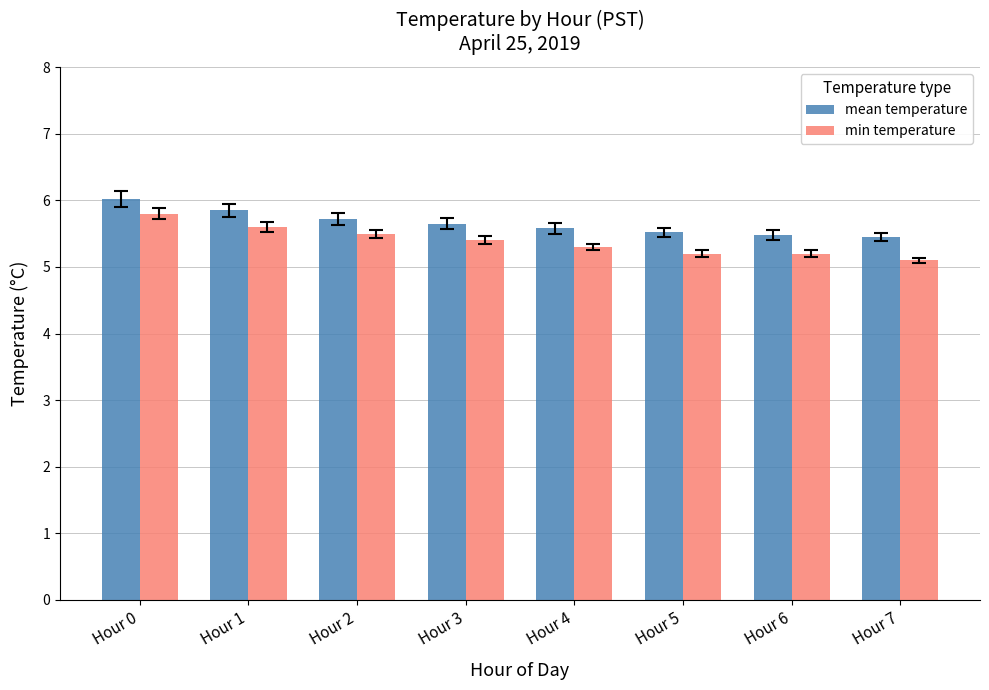

Is the value of mean temperature at Hour 4 greater than the value of min temperature at Hour 3?

Yes